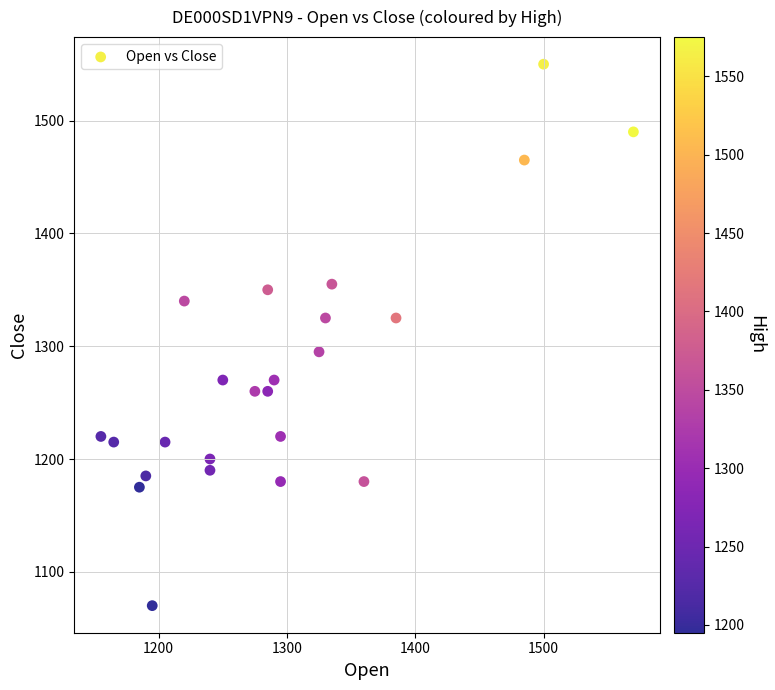

What is the range of Y values (max minus min)?

480